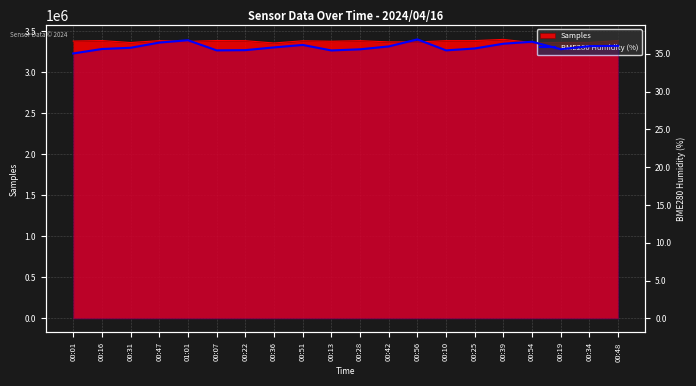

Rank the categories by value from highest to lowest.

00:56, 01:01, 00:54, 00:47, 00:39, 00:51, 00:48, 00:34, 00:42, 00:36, 00:31, 00:25, 00:16, 00:19, 00:28, 00:22, 00:07, 00:10, 00:13, 00:01